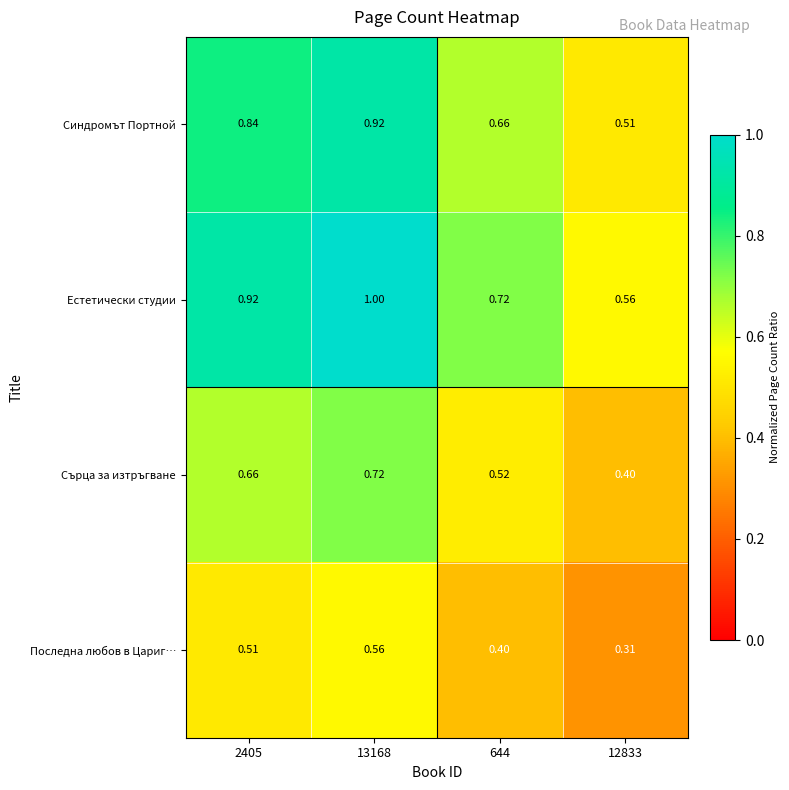

Which series has the widest spread of values?

Естетически студии